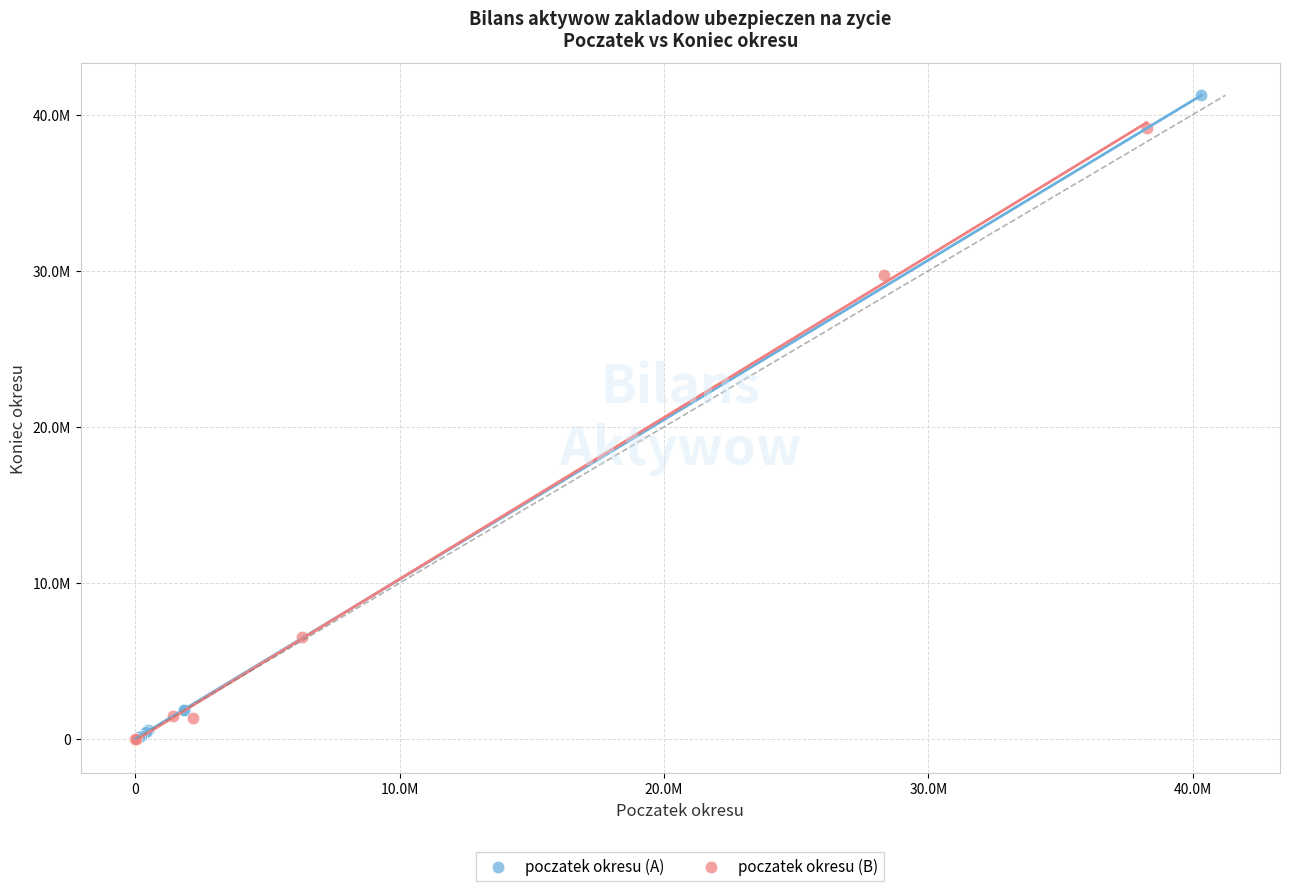

What are all the series names shown in the legend?

poczatek okresu (A), poczatek okresu (B)